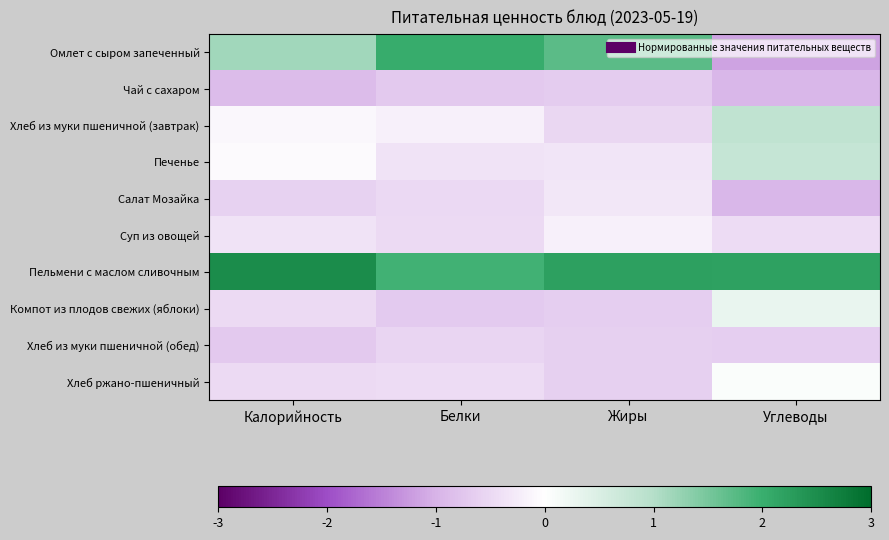

What is the greatest value displayed?

2.5